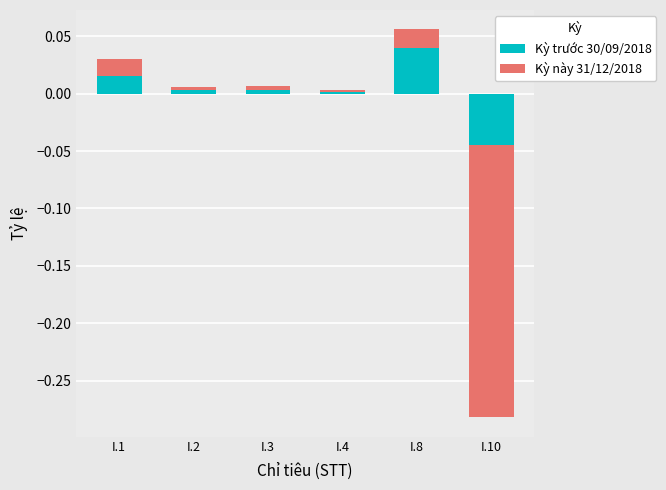

What is the difference between the Kỳ này 31/12/2018 values at I.8 and I.10?

0.3